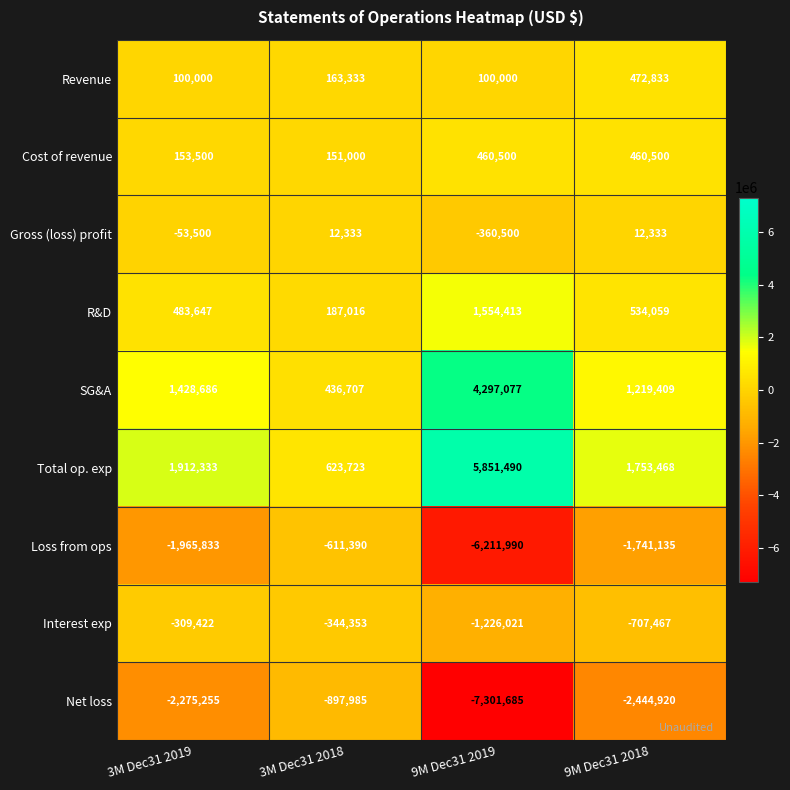

Where does the R&D series first go above 534059?

9M Dec31 2019